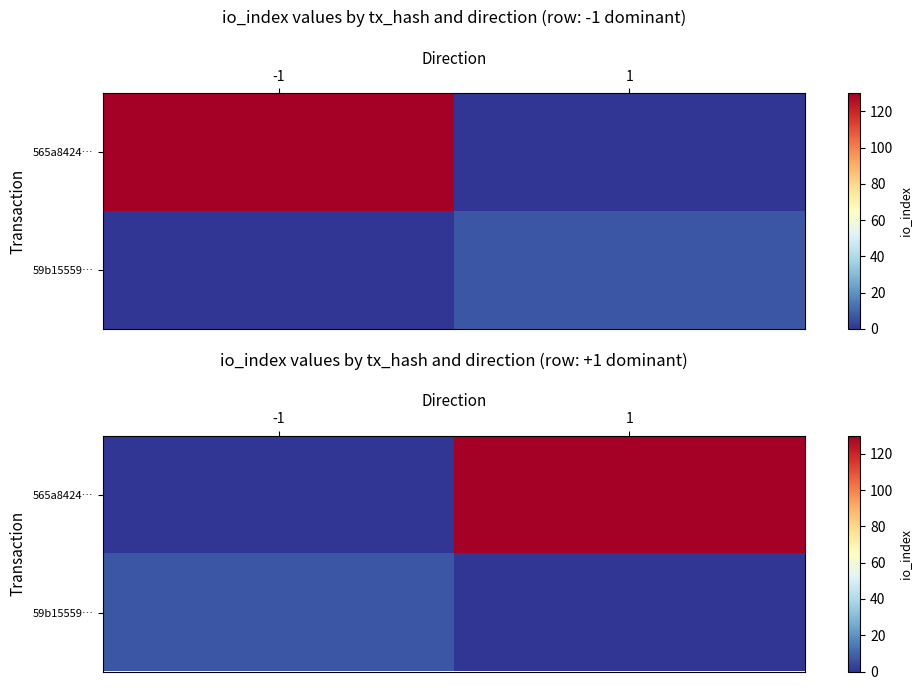

True or false: 565a8424… has a value of 130 at 1.

True